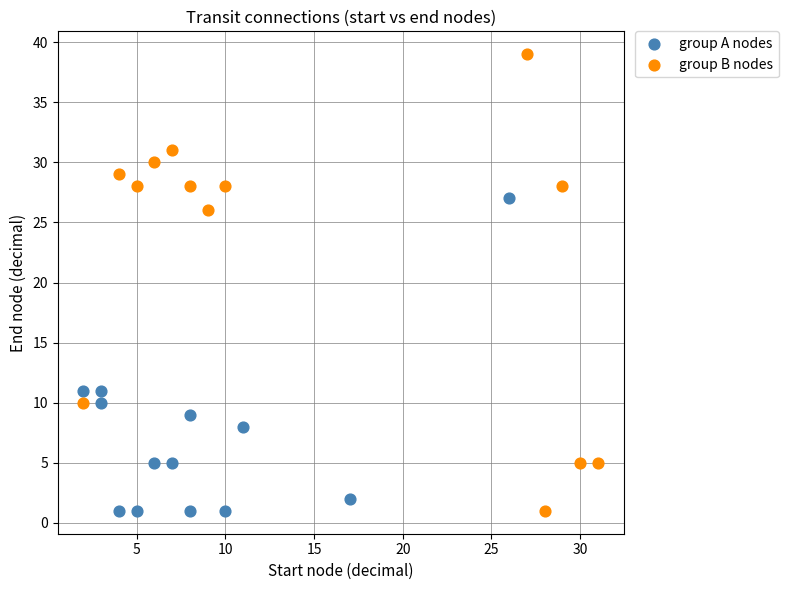

Which series has the largest Y range (max minus min)?

group B nodes